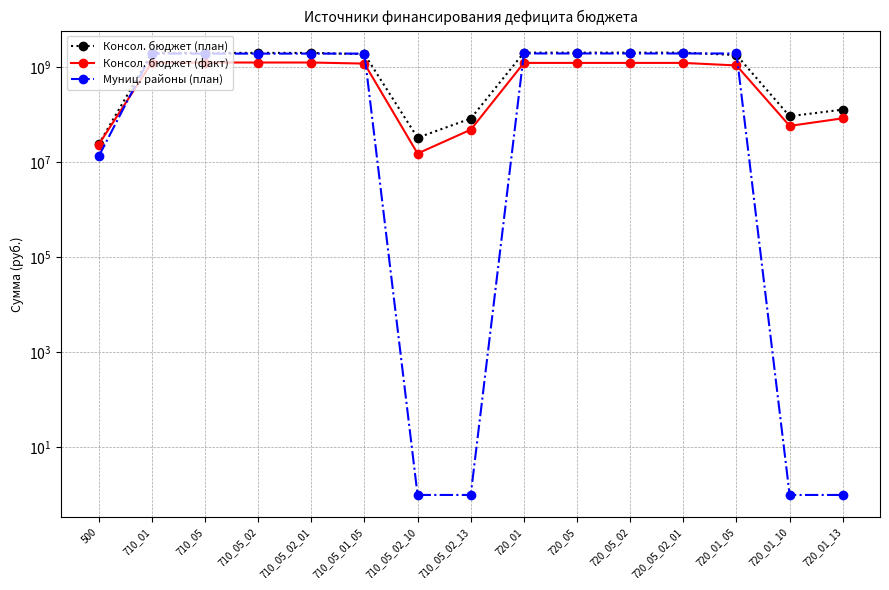

Is it true that Консол. бюджет (план) equals 2001136200.0 at 720_05_02?

True